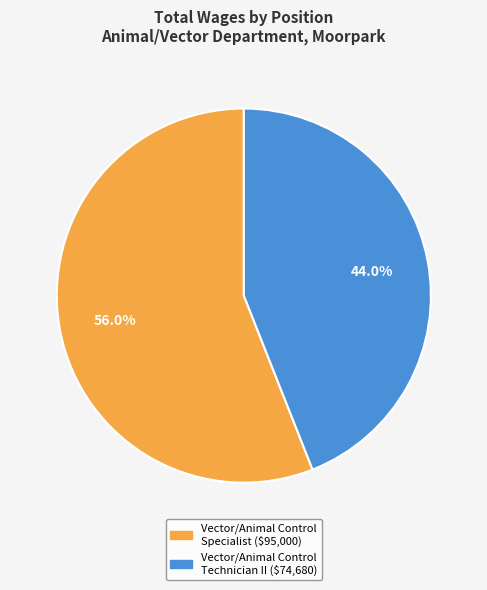

Approximately how many times larger is the value at Vector/Animal Control Technician II compared to Vector/Animal Control Specialist?

0.8